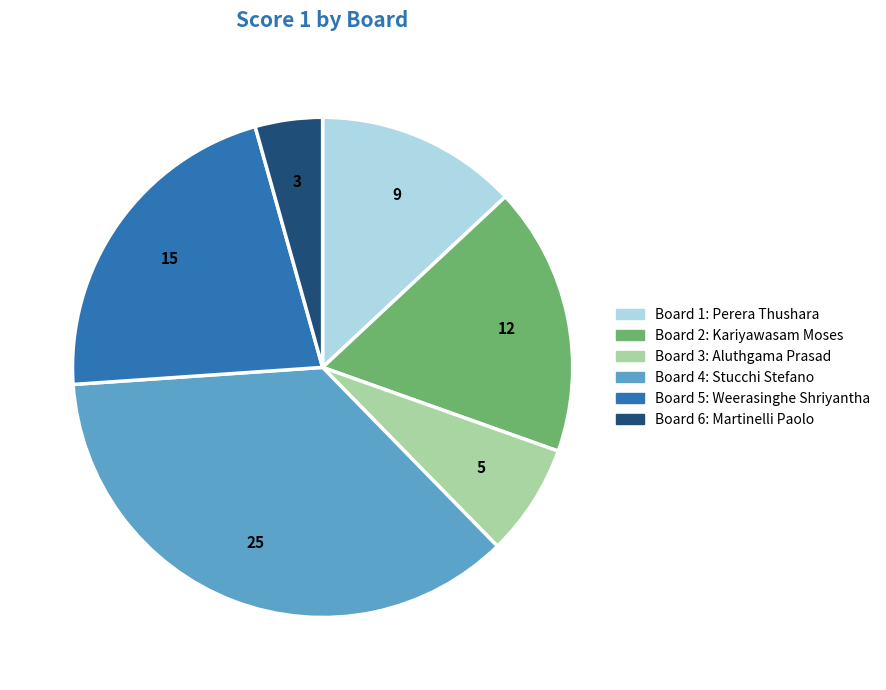

How many slices are in this pie chart?

6